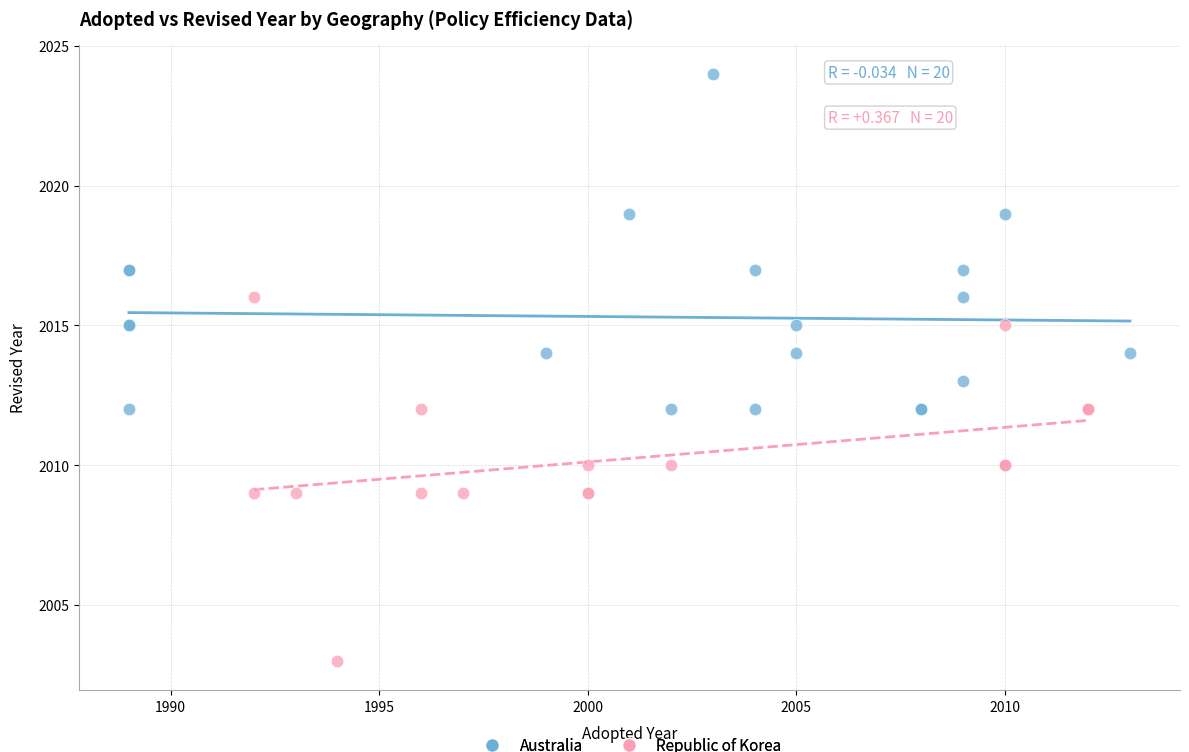

Which series contains the highest Y value?

Australia